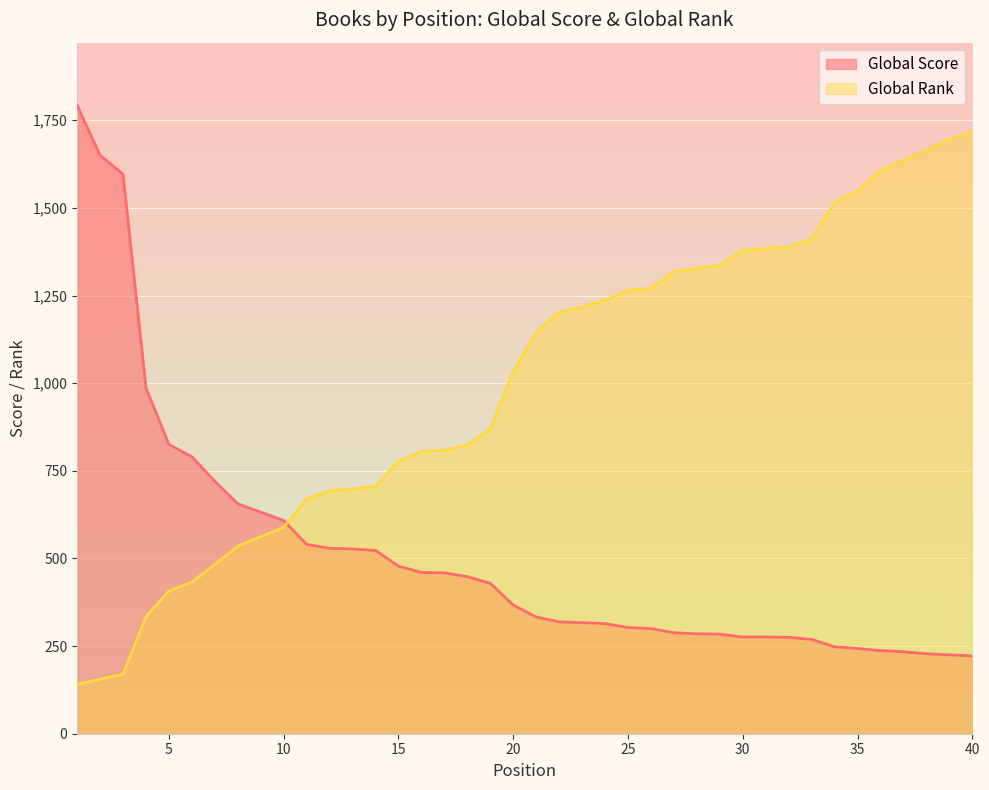

What is the difference between the Global Score values at 39 and 28?

60